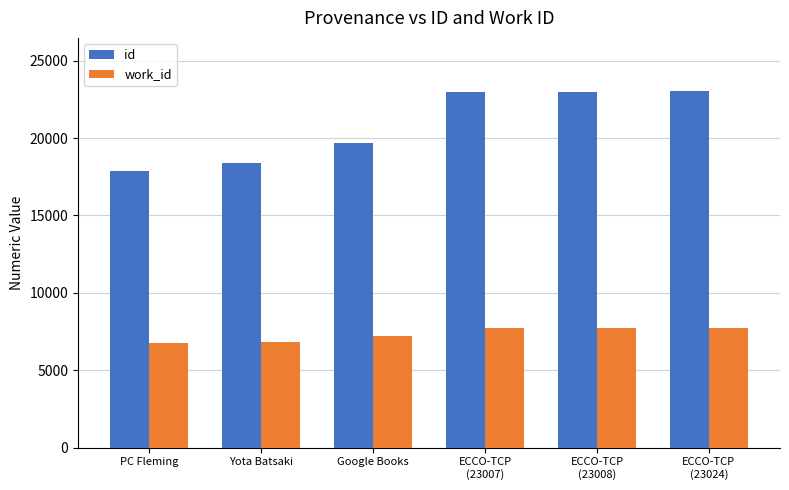

What is the sum of all id values?

124998